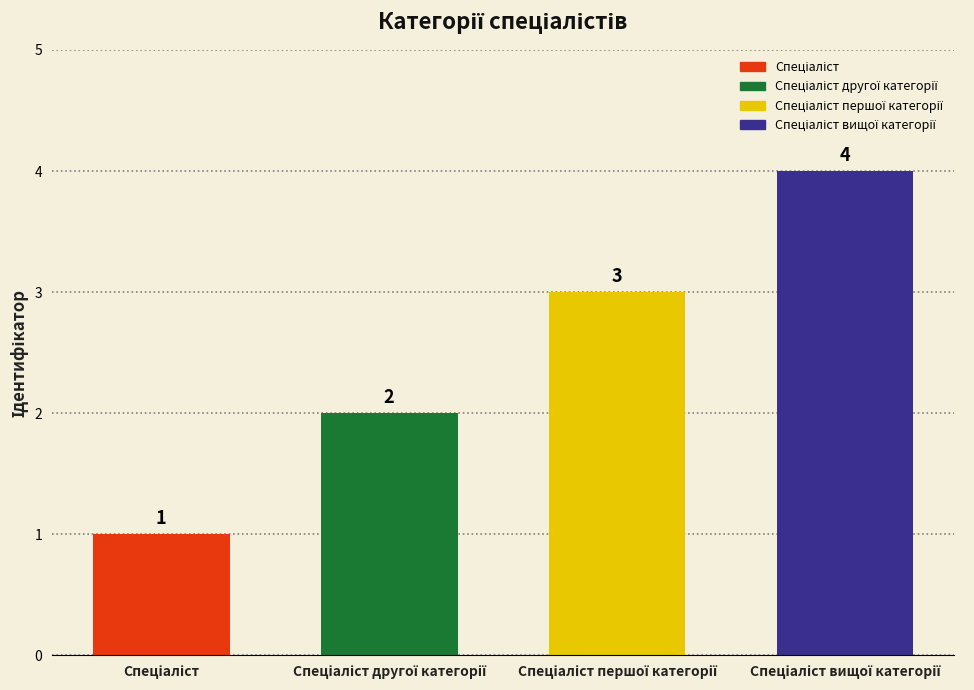

What is the sum of all values?

10